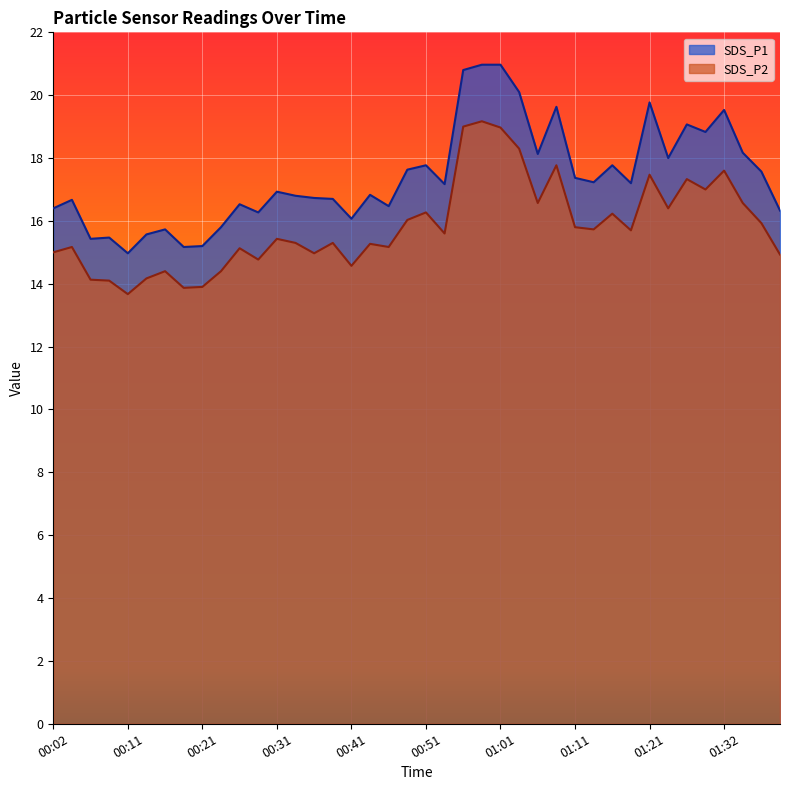

Rank the categories by SDS_P1 value from highest to lowest.

00:58, 01:01, 00:56, 01:04, 01:21, 01:09, 01:32, 01:27, 01:29, 01:34, 01:06, 01:24, 00:51, 01:16, 00:48, 01:36, 01:11, 01:14, 01:19, 00:53, 00:31, 00:44, 00:34, 00:36, 00:39, 00:04, 00:26, 00:46, 00:02, 01:39, 00:29, 00:41, 00:24, 00:16, 00:14, 00:09, 00:07, 00:21, 00:19, 00:11